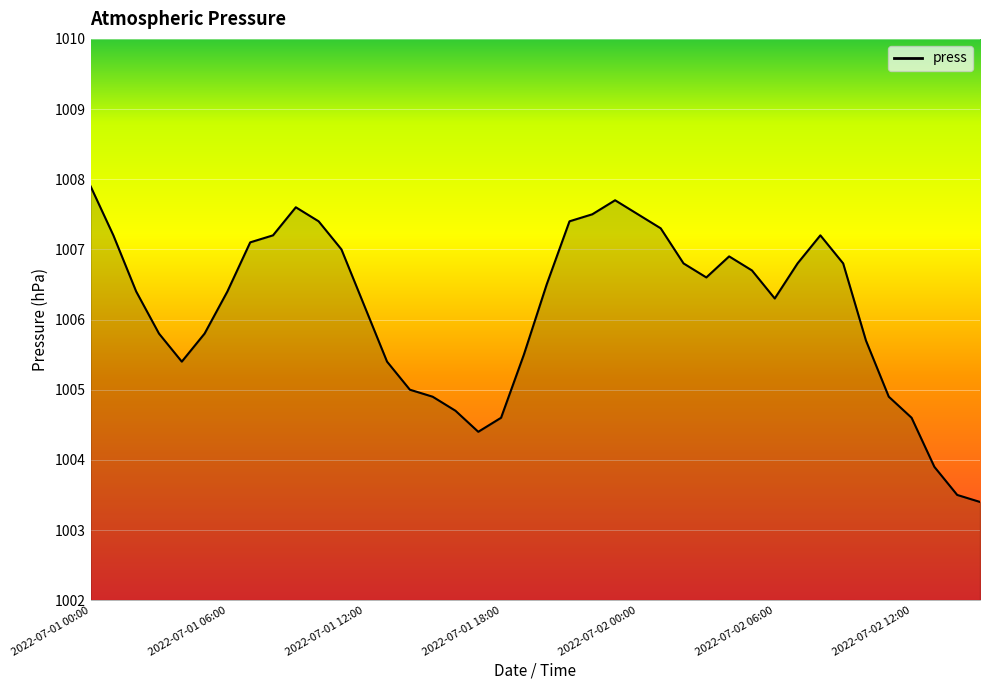

What is the difference between the maximum and minimum values?

4.5